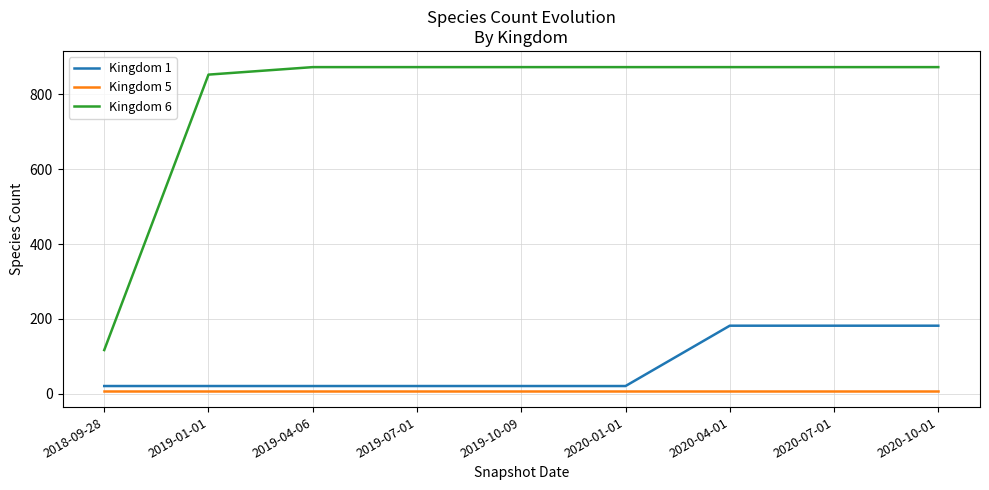

Which series has the largest range (max minus min)?

Kingdom 6